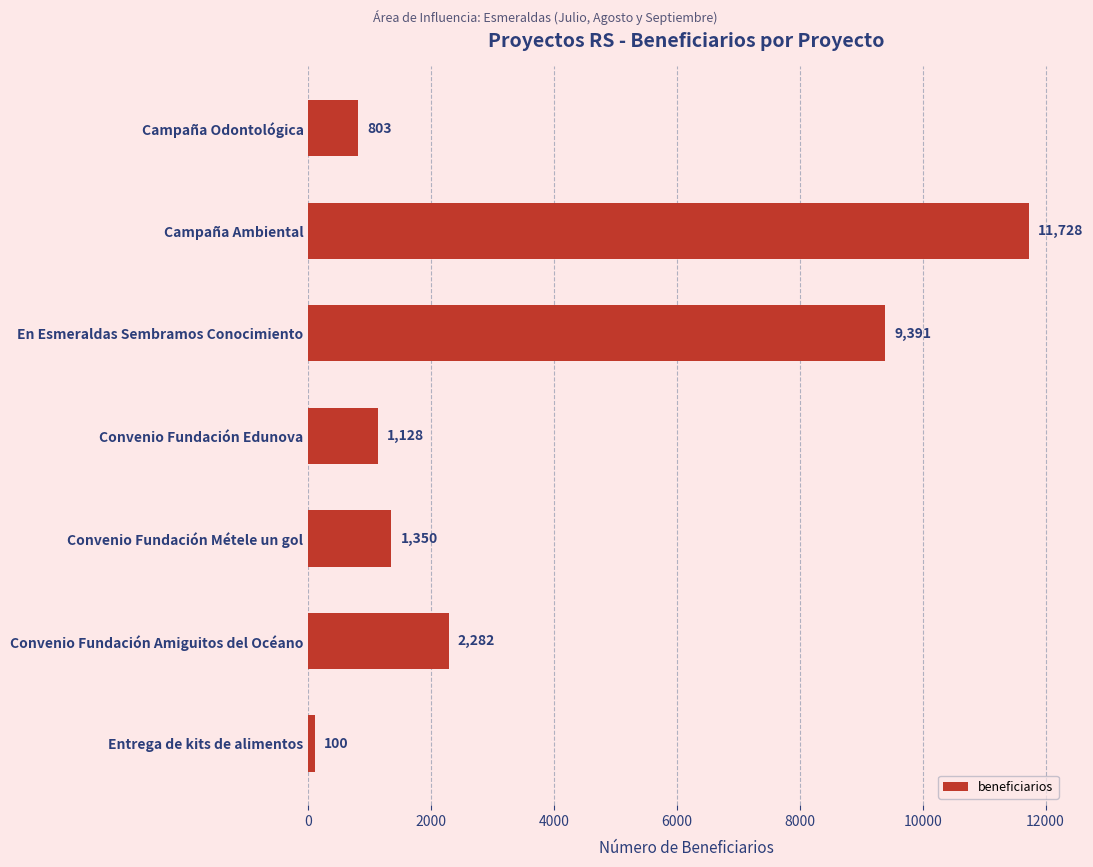

Are the bars horizontal?

Yes